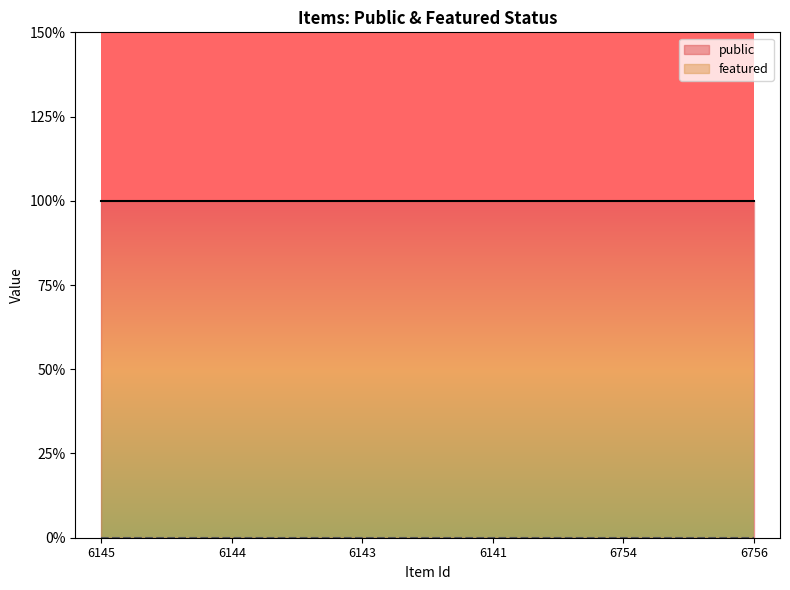

Is it true that public equals 1 at 6141?

True